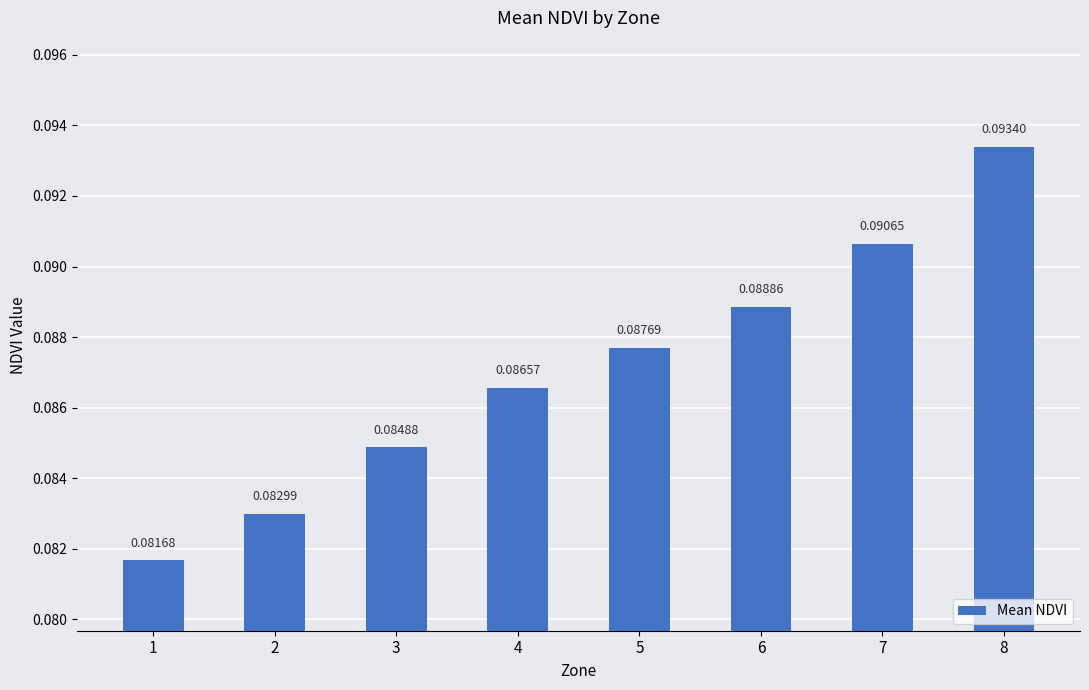

Rank the categories by value from highest to lowest.

8, 7, 6, 5, 4, 3, 2, 1